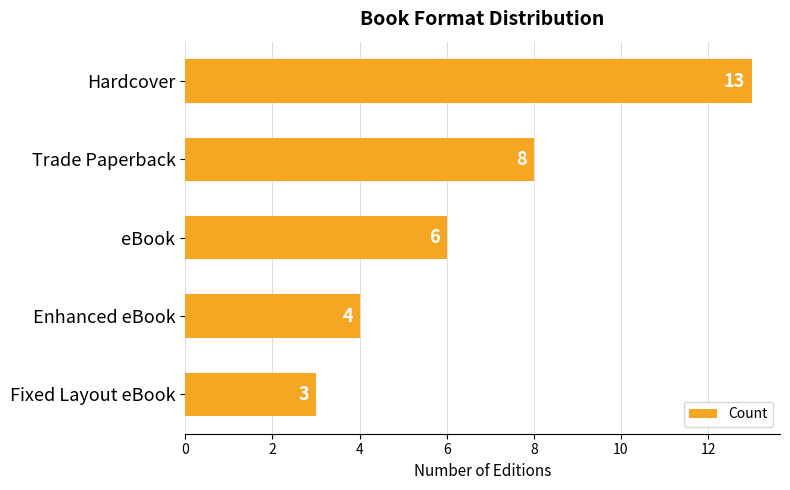

What is the greatest value displayed?

13